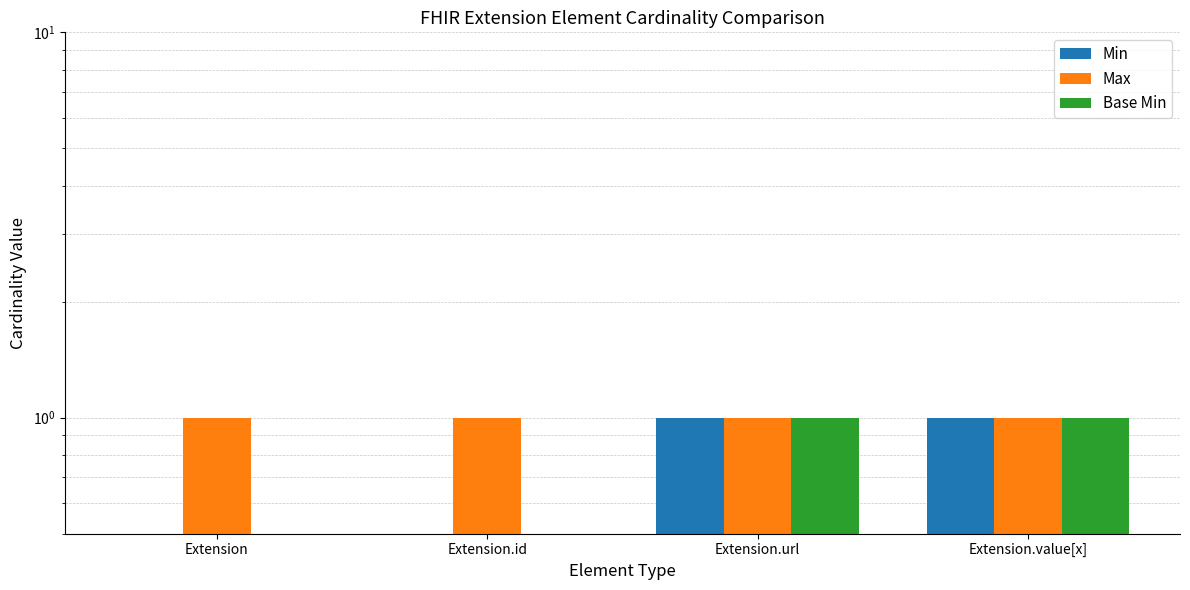

What position from the left is Extension.url?

3